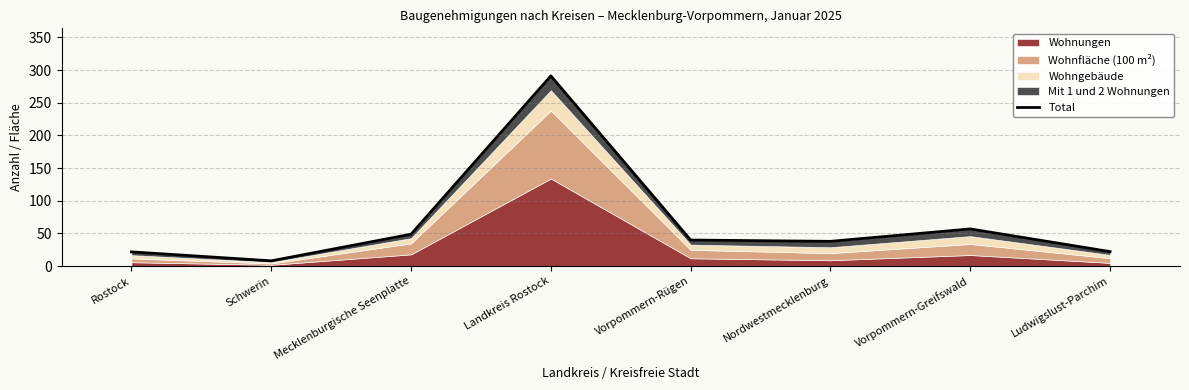

How many lines are shown in the chart?

1